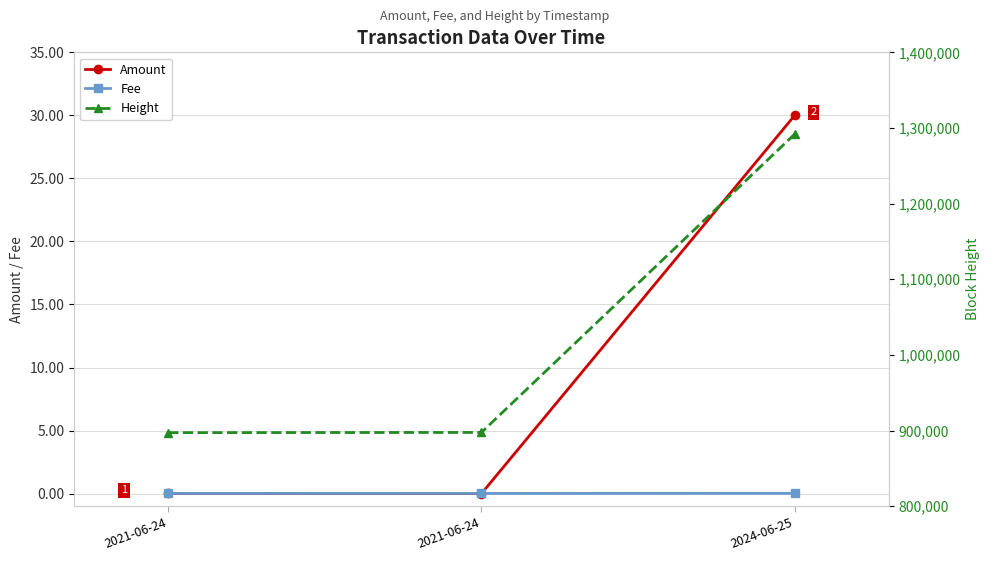

Which category has the highest value across all series?

2024-06-25